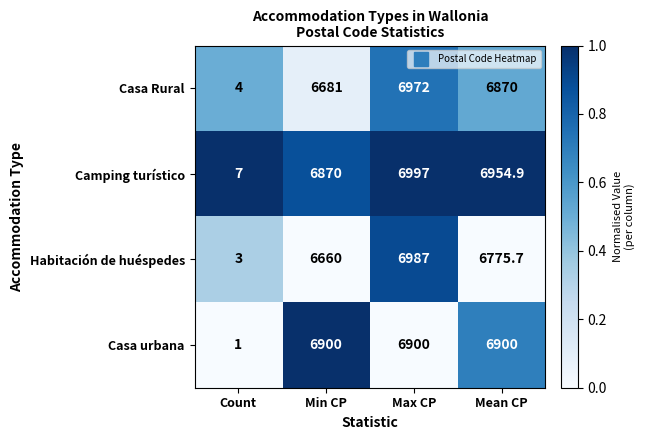

Which series changed the most between Max CP and Mean CP?

Habitación de huéspedes